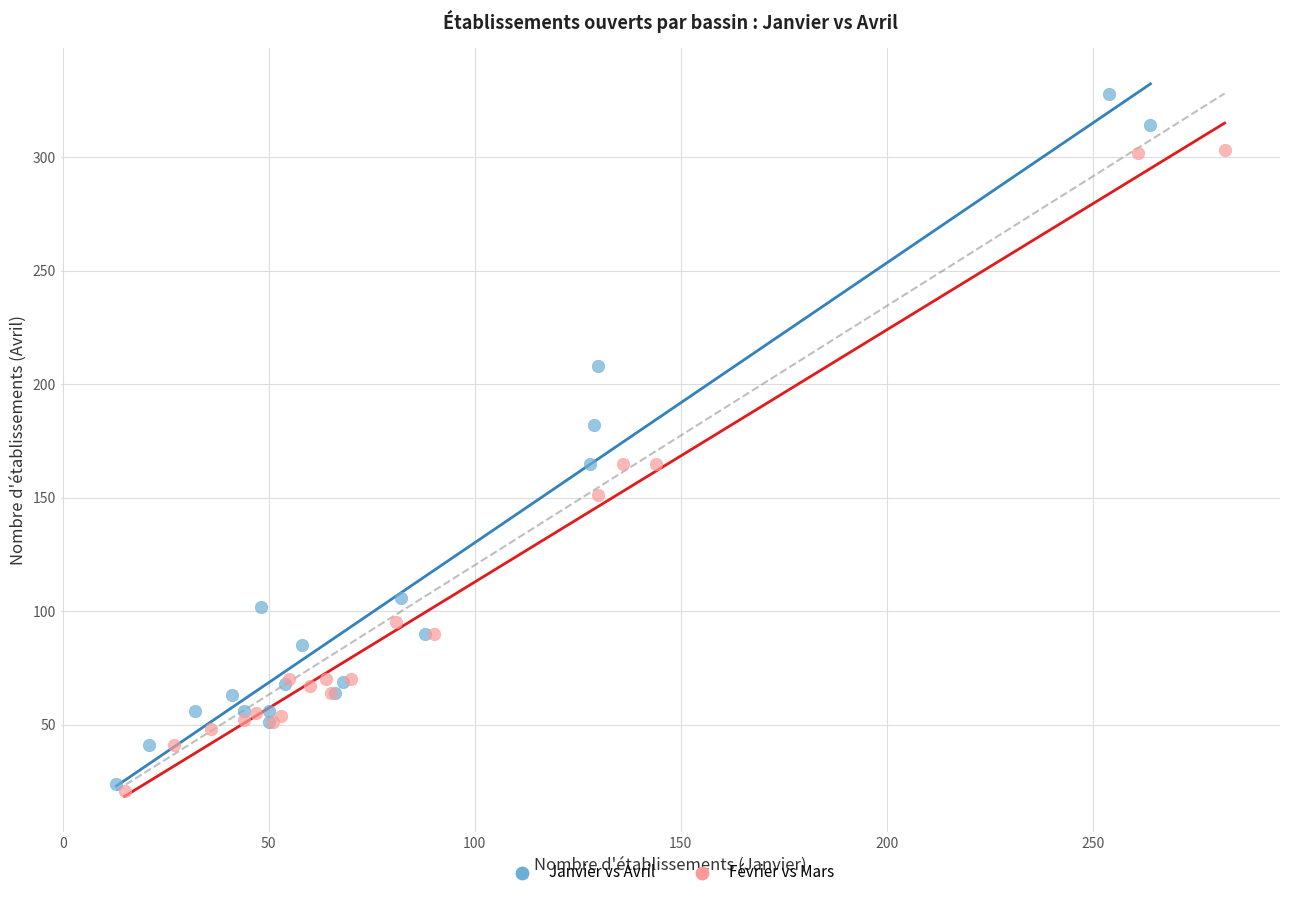

Which series has the largest Y range (max minus min)?

Janvier vs Avril